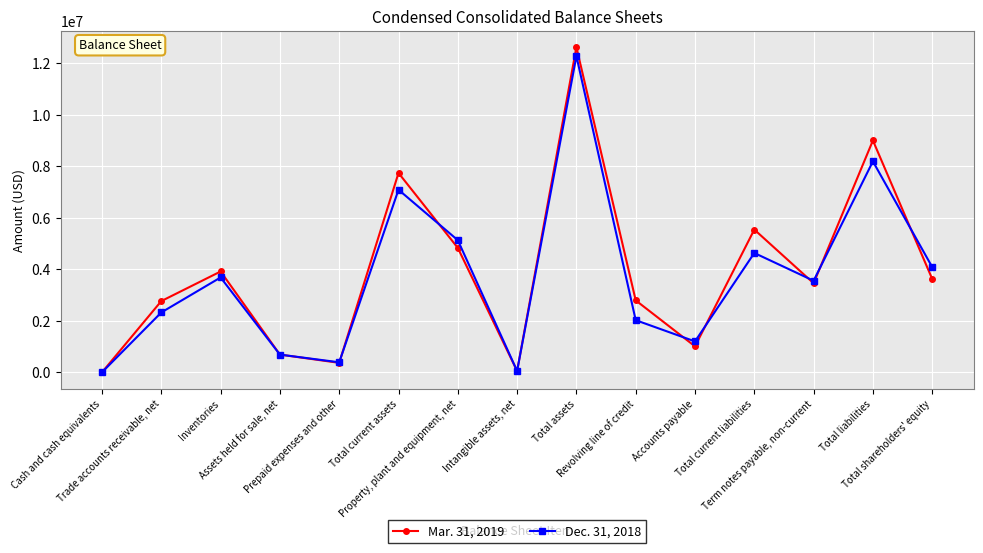

How many lines are shown in the chart?

2